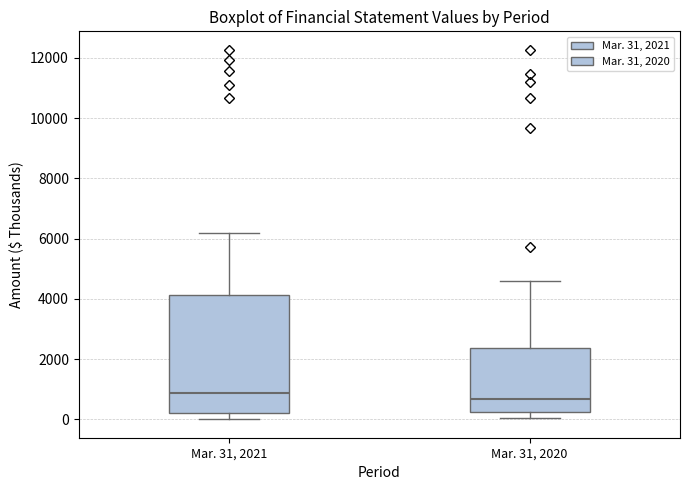

Reading left to right, read every box against the y-axis: the position of its median line, the range the box covers, and the ends of its whiskers. The values are not printed on the chart, so give them approximately, as read against the axis.

Mar. 31, 2021: median 800, box 200 to 4200, whiskers 0 to 6200
Mar. 31, 2020: median 600, box 200 to 2400, whiskers 0 to 4600